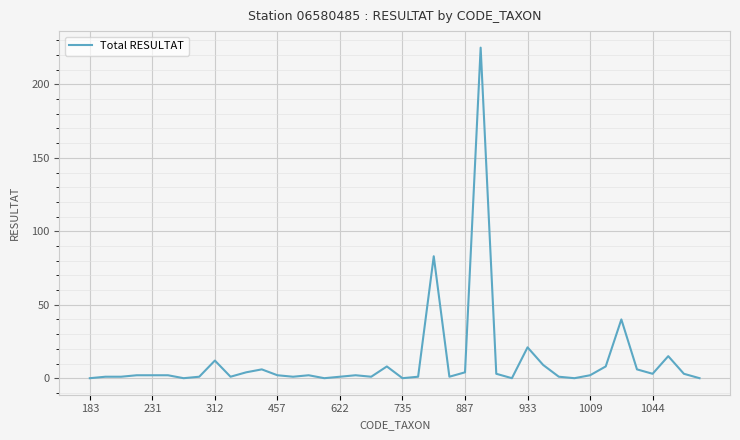

What is the maximum value shown in the chart?

225